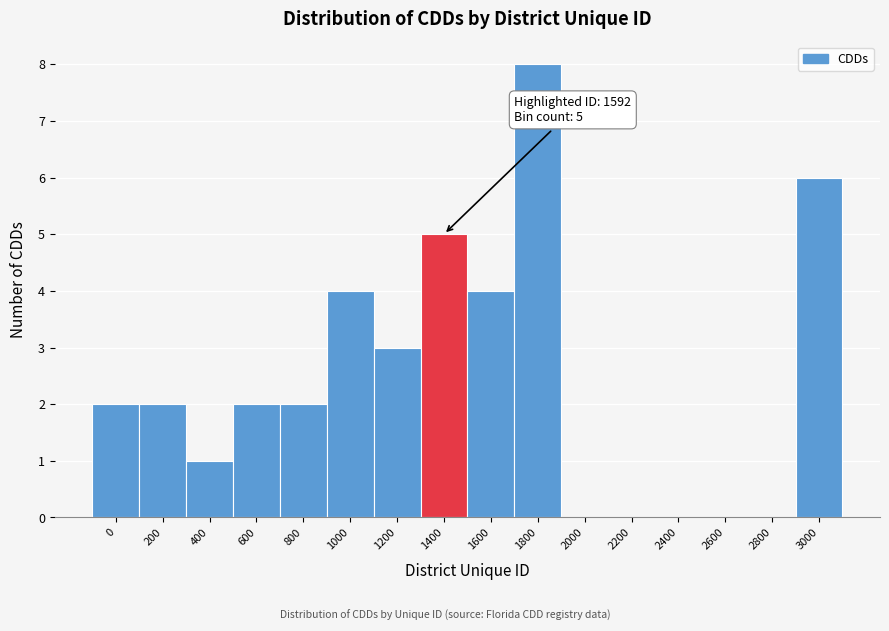

Reading left to right, what are all the values shown in this chart?

0=2	200=2	400=1	600=2	800=2	1000=4	1200=3	1400=5	1600=4	1800=8	2000=0	2200=0	2400=0	2600=0	2800=0	3000=6